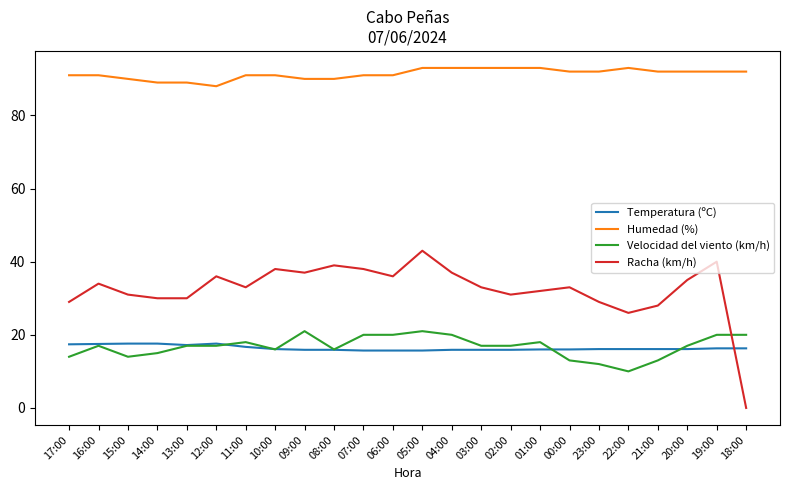

What is the approximate value of Velocidad del viento (km/h) at 07:00?

20.0